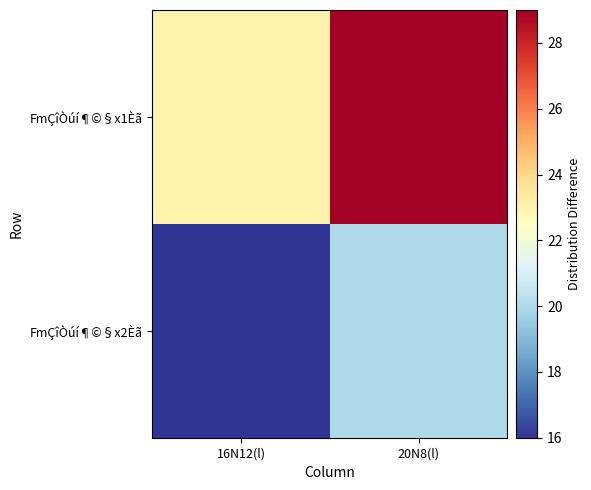

Which series changed the most between 16N12(l) and 20N8(l)?

FmÇîÒúí¶©§x1Èã